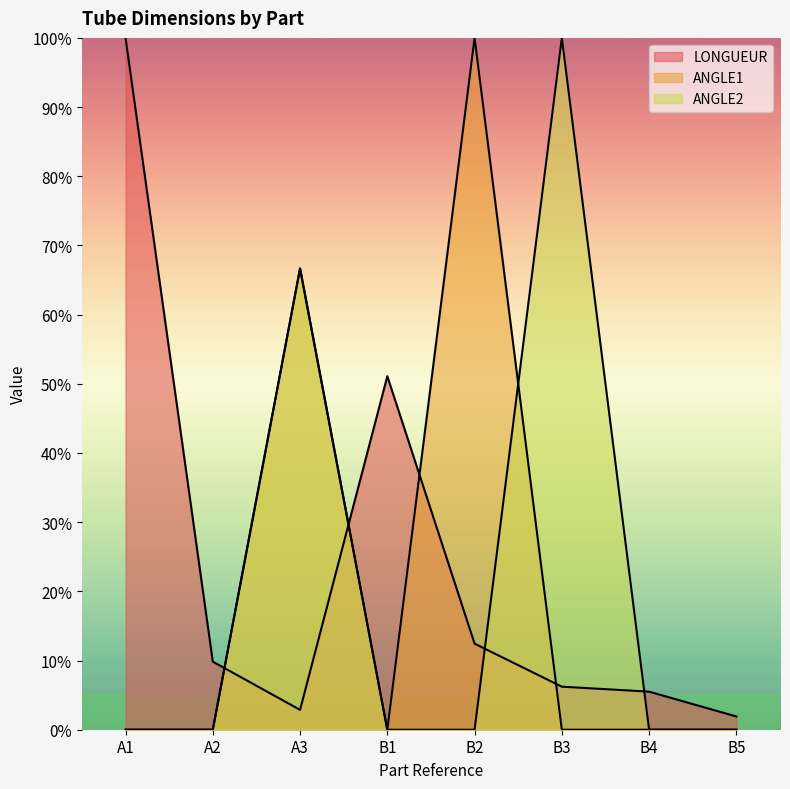

List the series in order of their peak value, lowest first.

LONGUEUR, ANGLE1, ANGLE2